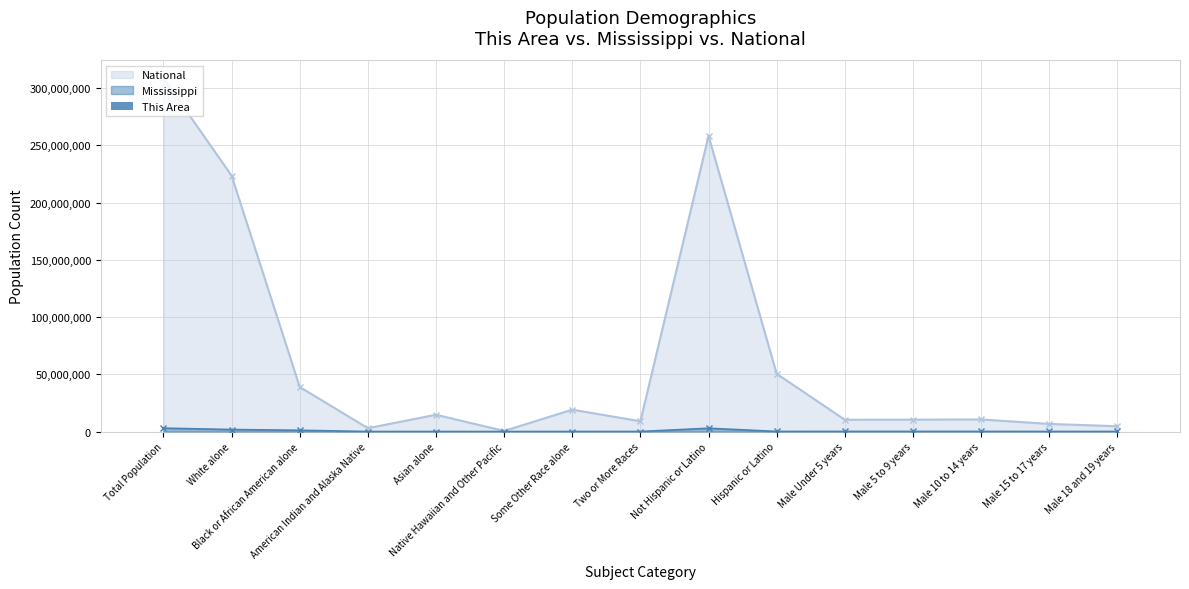

What is the minimum value shown in the chart?

3